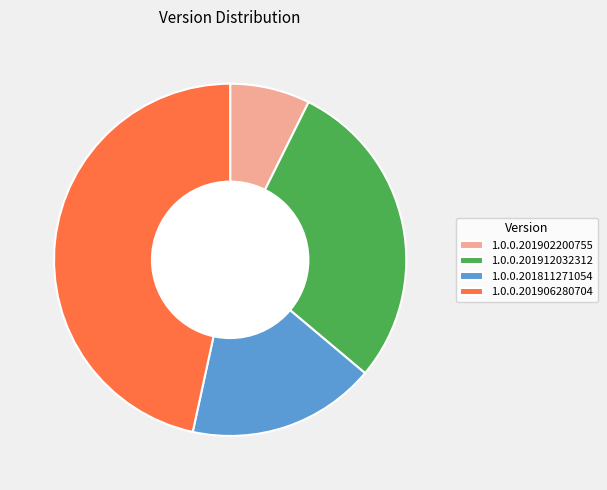

True or false: 1.0.0.201906280704 accounts for 47% of the total.

True